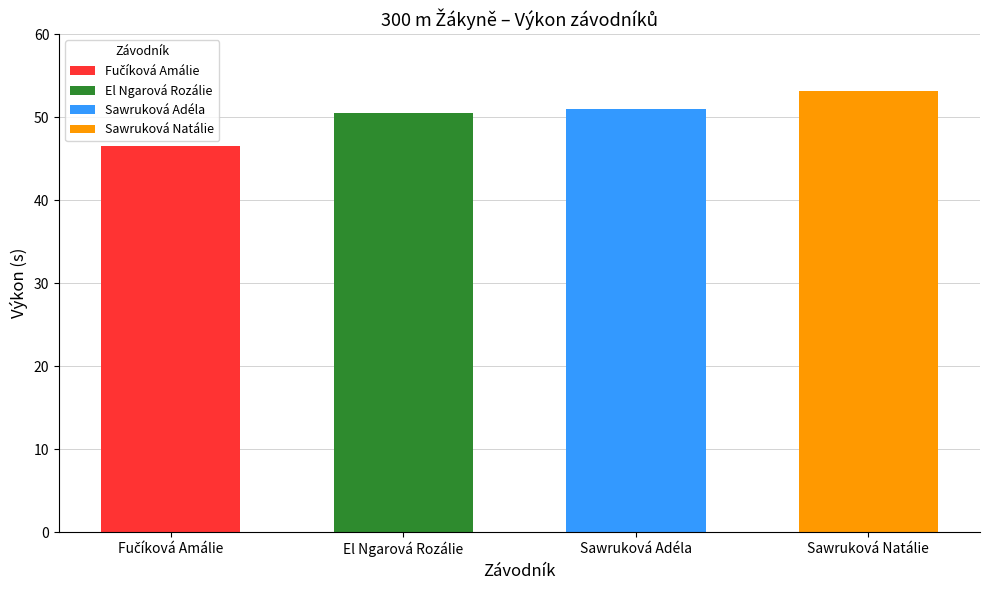

At which label does the data first exceed 51?

Sawruková Natálie